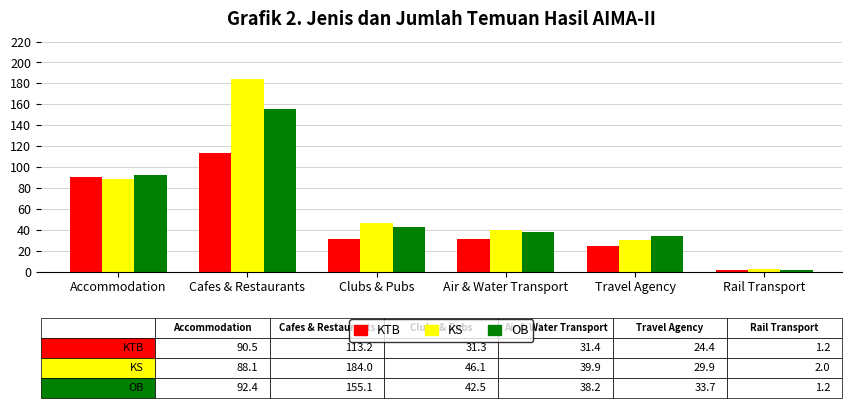

What is the label of the 2nd bar from the left?

Cafes & Restaurants